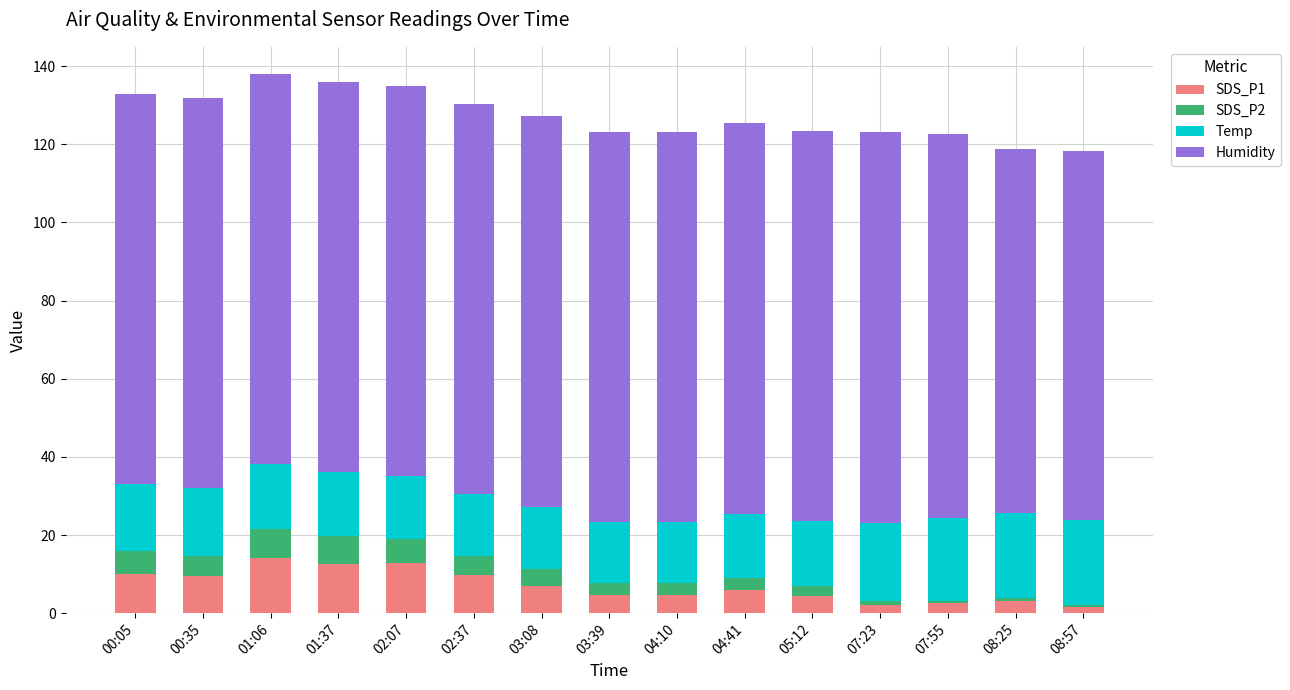

Is it true that SDS_P1 equals 2.6 at 07:55?

True